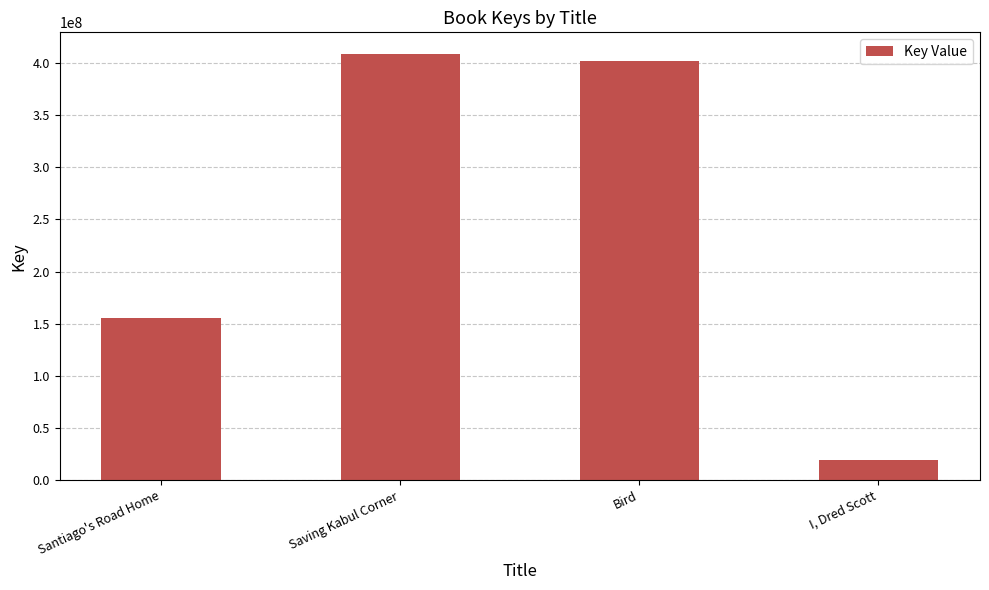

Approximately how many times larger is the value at Bird compared to I, Dred Scott?

20.4